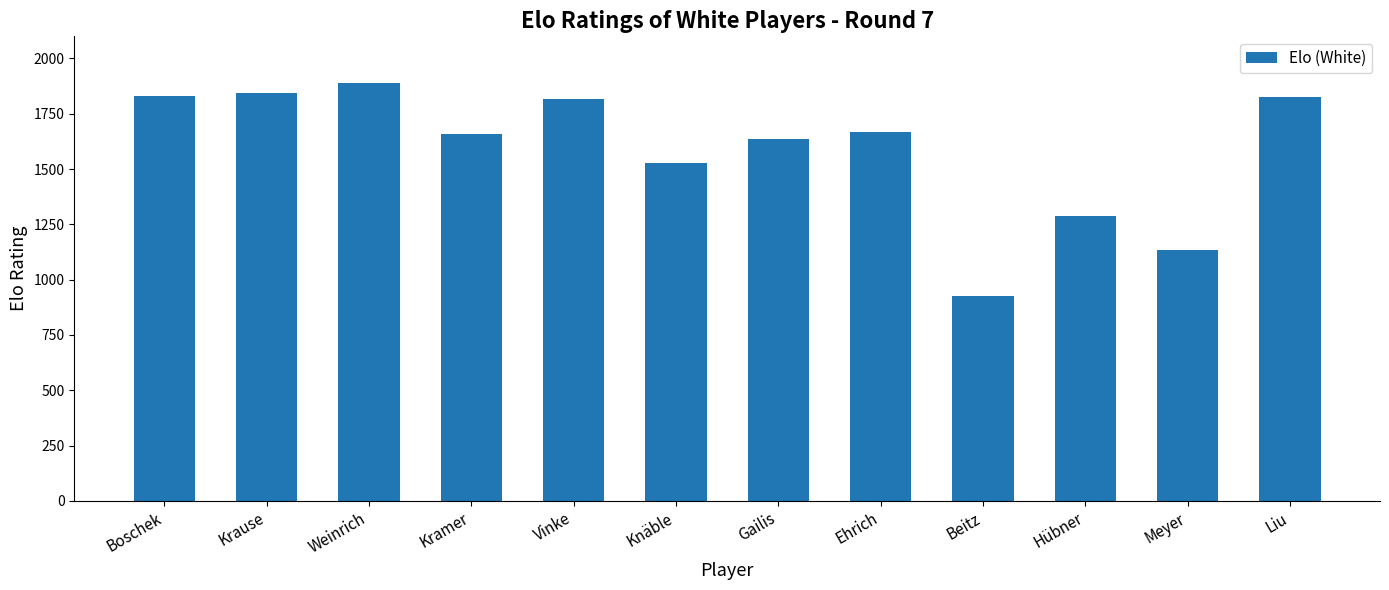

True or false: the data shows 1288 at Hübner.

True